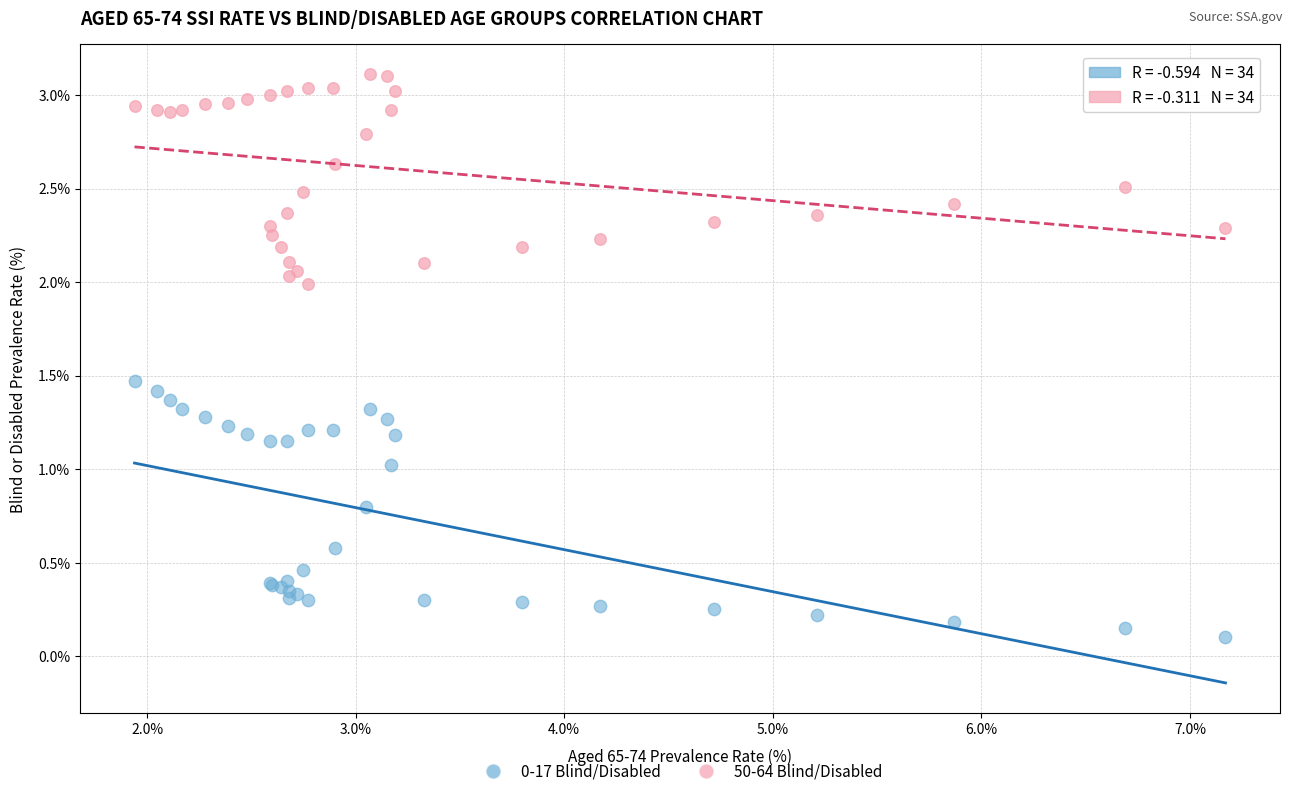

What is the X range (max minus min) for the scatter plot?

5.2